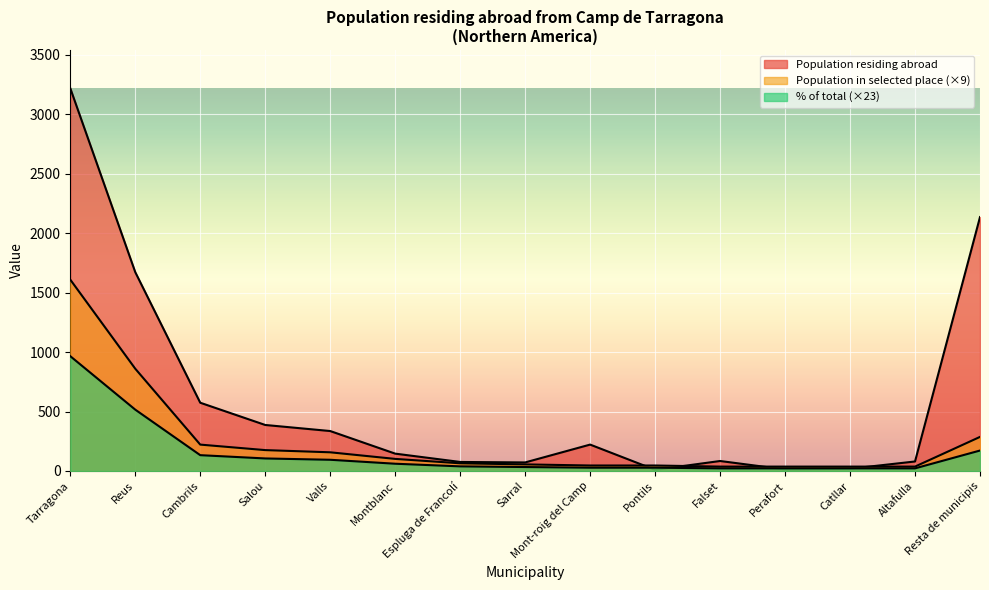

At which label does Population residing abroad reach its minimum?

Pontils